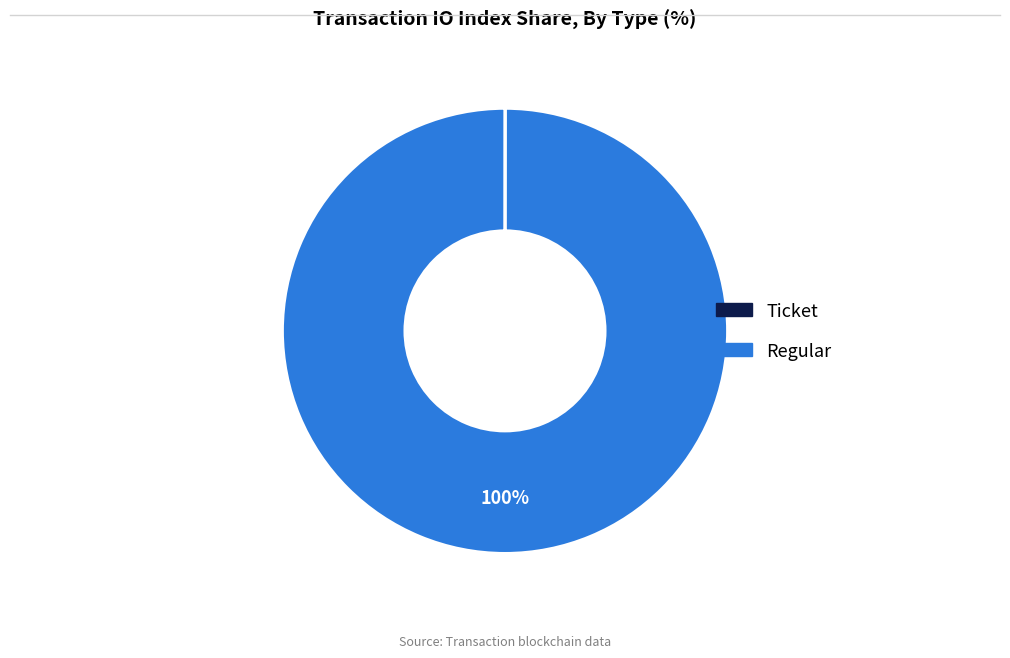

Does any single category account for the majority?

Yes